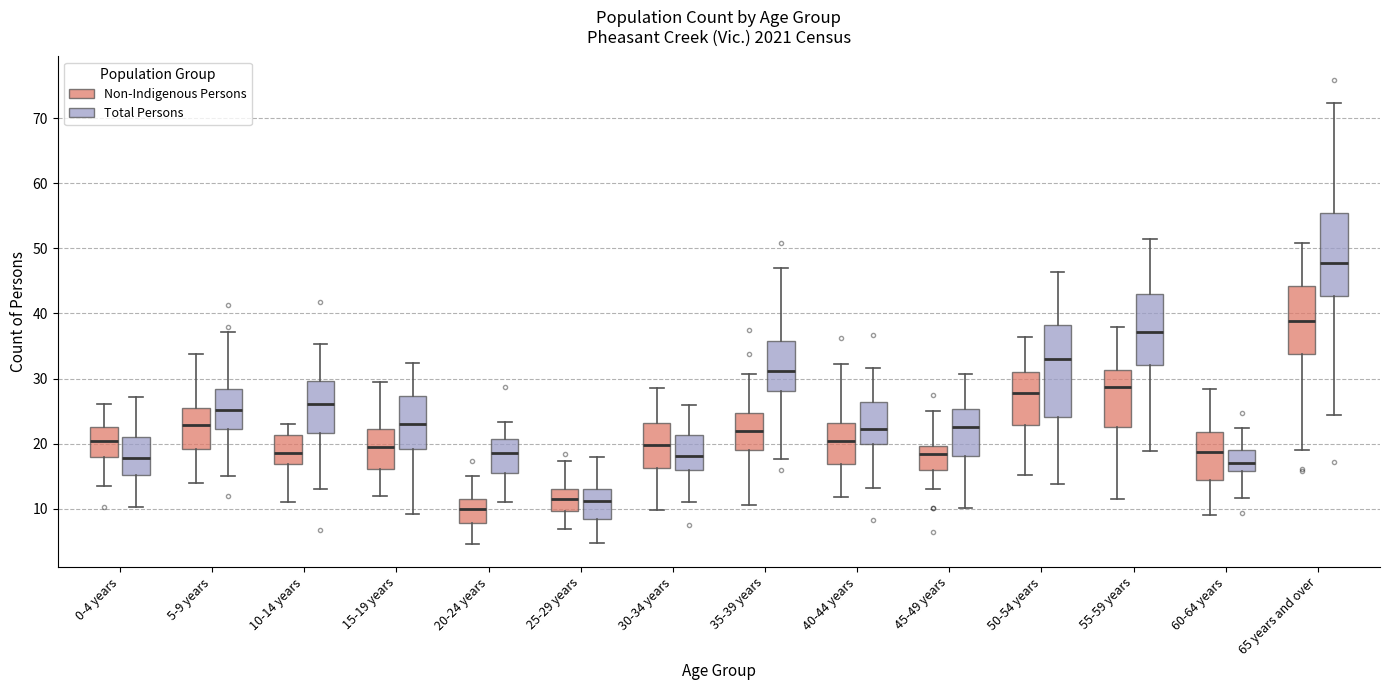

Reading left to right, read every box against the y-axis: the position of its median line, the range the box covers, and the ends of its whiskers. The values are not printed on the chart, so give them approximately, as read against the axis.

0-4 years (Non-Indigenous Persons): median 20, box 18 to 23, whiskers 13 to 26
0-4 years (Total Persons): median 18, box 15 to 21, whiskers 10 to 27
5-9 years (Non-Indigenous Persons): median 23, box 19 to 26, whiskers 14 to 34
5-9 years (Total Persons): median 25, box 22 to 28, whiskers 15 to 37
10-14 years (Non-Indigenous Persons): median 19, box 17 to 21, whiskers 11 to 23
10-14 years (Total Persons): median 26, box 22 to 30, whiskers 13 to 35
15-19 years (Non-Indigenous Persons): median 19, box 16 to 22, whiskers 12 to 29
15-19 years (Total Persons): median 23, box 19 to 27, whiskers 9 to 32
20-24 years (Non-Indigenous Persons): median 10, box 8 to 11, whiskers 5 to 15
20-24 years (Total Persons): median 19, box 16 to 21, whiskers 11 to 23
25-29 years (Non-Indigenous Persons): median 12, box 10 to 13, whiskers 7 to 17
25-29 years (Total Persons): median 11, box 8 to 13, whiskers 5 to 18
30-34 years (Non-Indigenous Persons): median 20, box 16 to 23, whiskers 10 to 29
30-34 years (Total Persons): median 18, box 16 to 21, whiskers 11 to 26
35-39 years (Non-Indigenous Persons): median 22, box 19 to 25, whiskers 11 to 31
35-39 years (Total Persons): median 31, box 28 to 36, whiskers 18 to 47
40-44 years (Non-Indigenous Persons): median 20, box 17 to 23, whiskers 12 to 32
40-44 years (Total Persons): median 22, box 20 to 26, whiskers 13 to 32
45-49 years (Non-Indigenous Persons): median 18, box 16 to 20, whiskers 13 to 25
45-49 years (Total Persons): median 23, box 18 to 25, whiskers 10 to 31
50-54 years (Non-Indigenous Persons): median 28, box 23 to 31, whiskers 15 to 36
50-54 years (Total Persons): median 33, box 24 to 38, whiskers 14 to 46
55-59 years (Non-Indigenous Persons): median 29, box 23 to 31, whiskers 12 to 38
55-59 years (Total Persons): median 37, box 32 to 43, whiskers 19 to 51
60-64 years (Non-Indigenous Persons): median 19, box 14 to 22, whiskers 9 to 28
60-64 years (Total Persons): median 17, box 16 to 19, whiskers 12 to 22
65 years and over (Non-Indigenous Persons): median 39, box 34 to 44, whiskers 19 to 51
65 years and over (Total Persons): median 48, box 43 to 55, whiskers 24 to 72